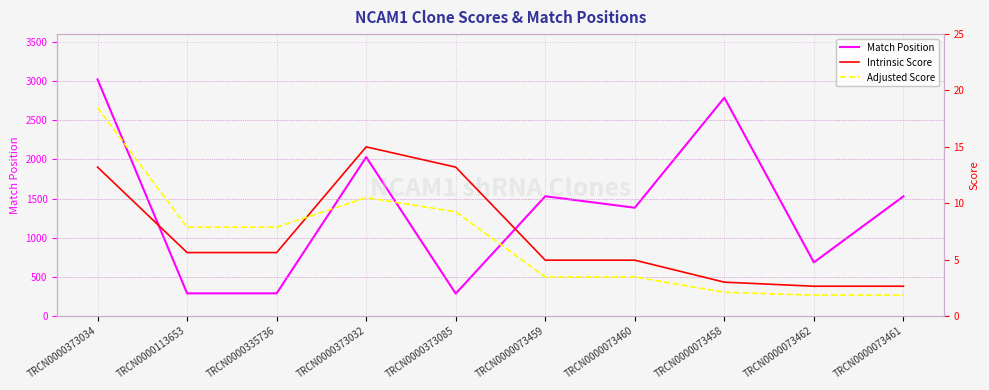

Reading left to right, extract all data points from this chart.

Match Position: 3021.0	289.0	289.0	2029.0	286.0	1529.0	1383.0	2788.0	685.0	1528.0
Intrinsic Score: 13.2	5.6	5.6	15.0	13.2	5.0	5.0	3.0	2.6	2.6
Adjusted Score: 18.5	7.9	7.9	10.5	9.2	3.5	3.5	2.1	1.8	1.8